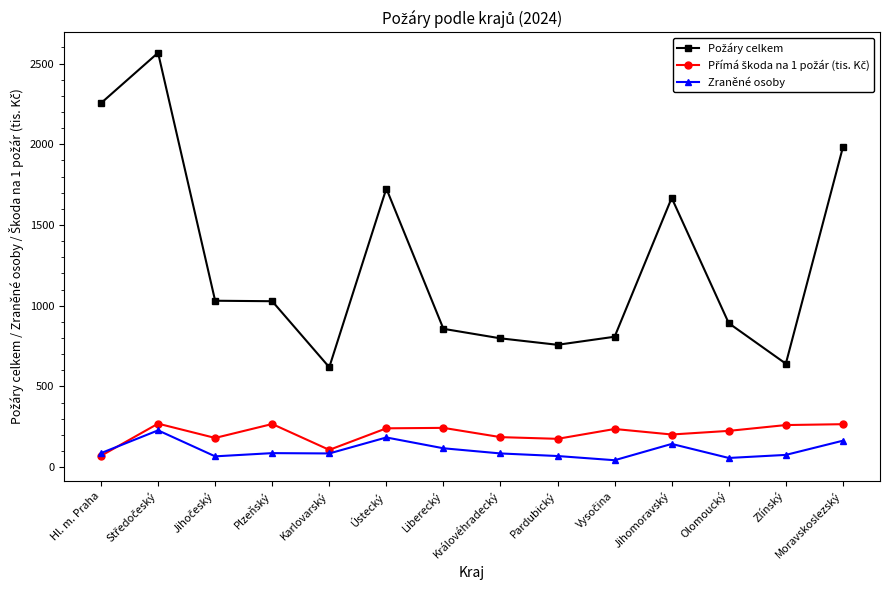

What is the difference between the highest and lowest values at Královéhradecký?

713.0